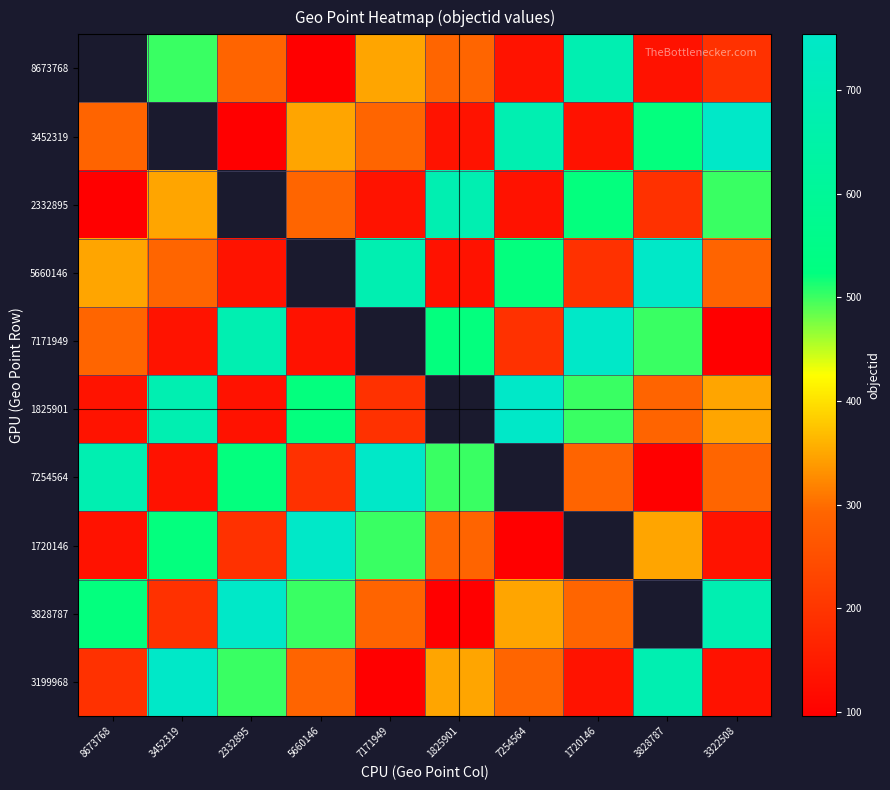

What is the average value of the 3199968 series?

342.3